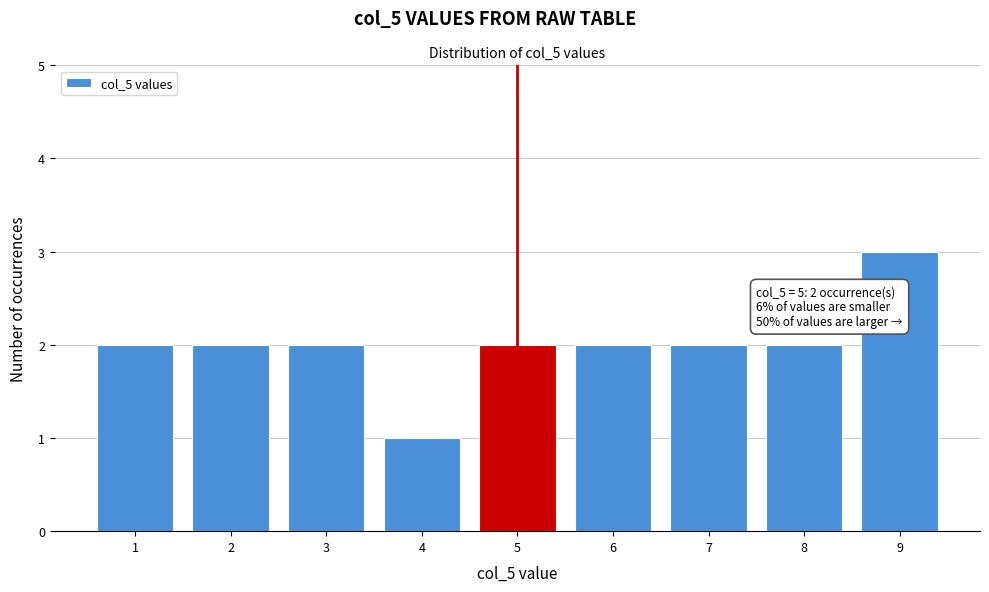

Over which range of the x-axis is the bar tallest?

8.5 to 9.5